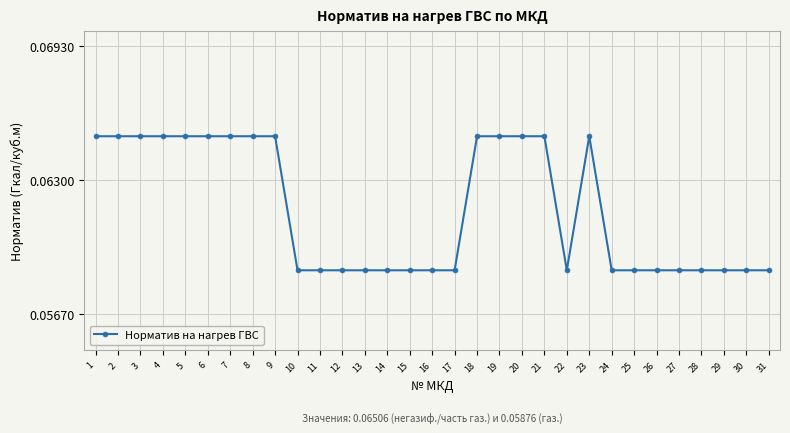

The chart shows a value of 0.0 at 24. True or false?

False